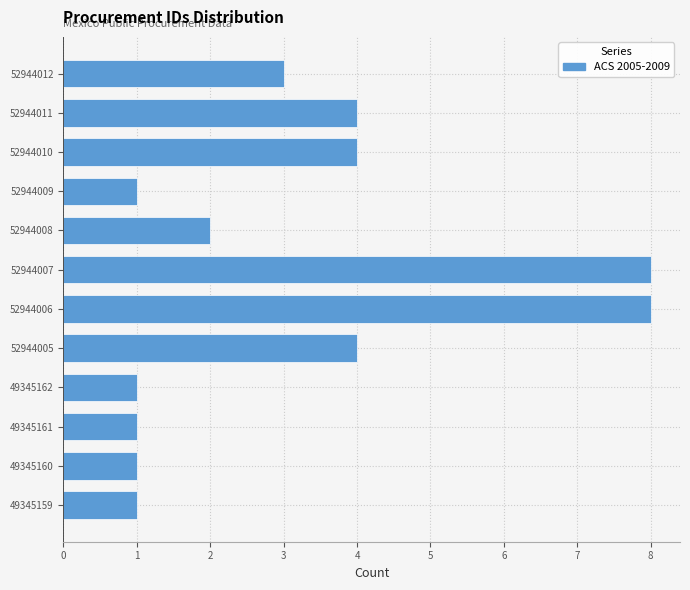

Reading bottom to top, list all the values displayed in this chart.

1	1	1	1	4	8	8	2	1	4	4	3